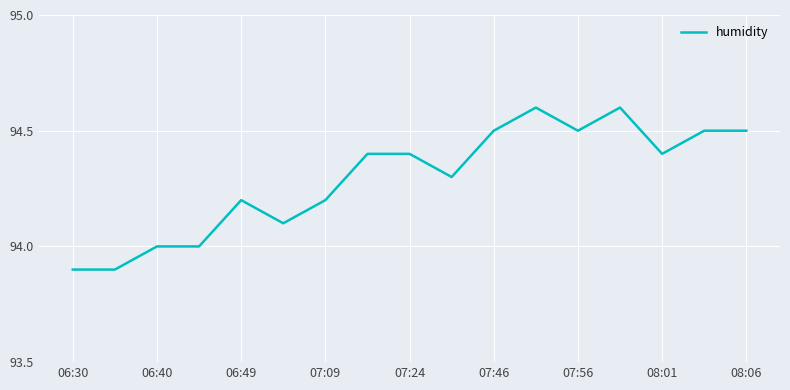

What is the maximum value shown in the chart?

94.6